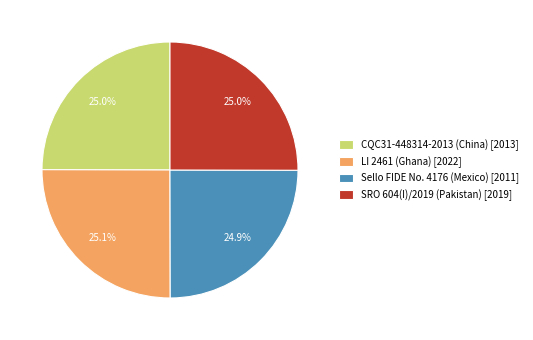

True or false: Sello FIDE No. 4176 (Mexico) accounts for 25% of the total.

True